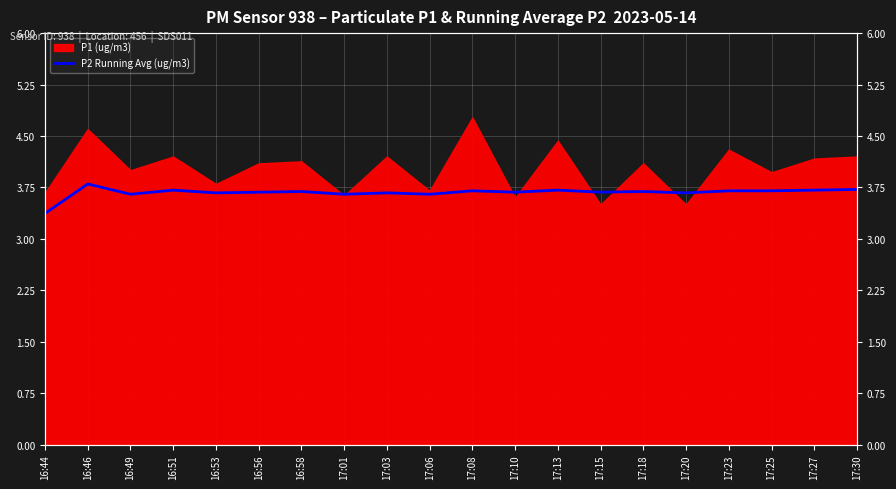

Count the values in the range 3 to 4.

20